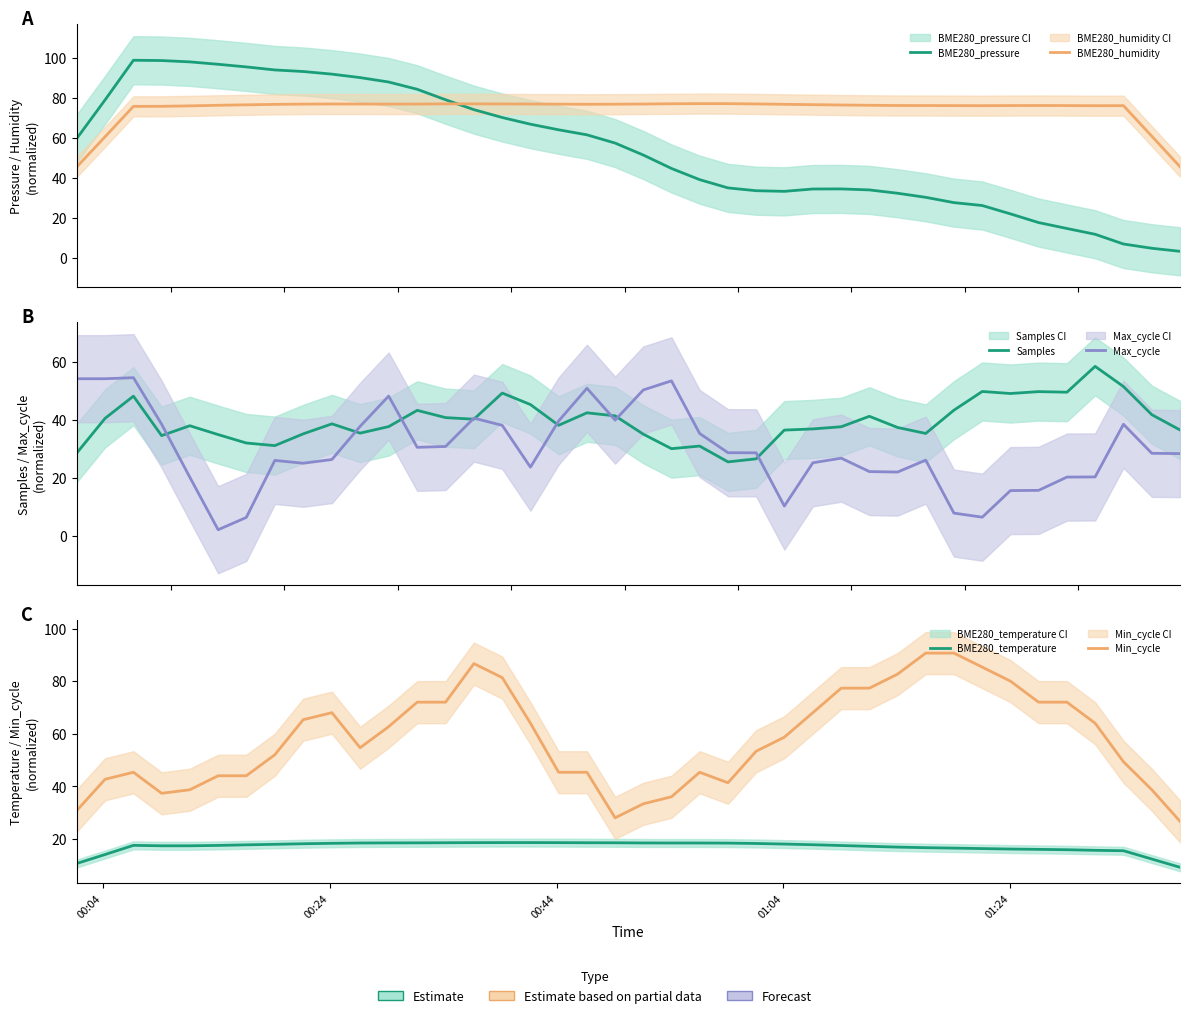

What is the value of the Max_cycle point at the 15th from the left?

40.5